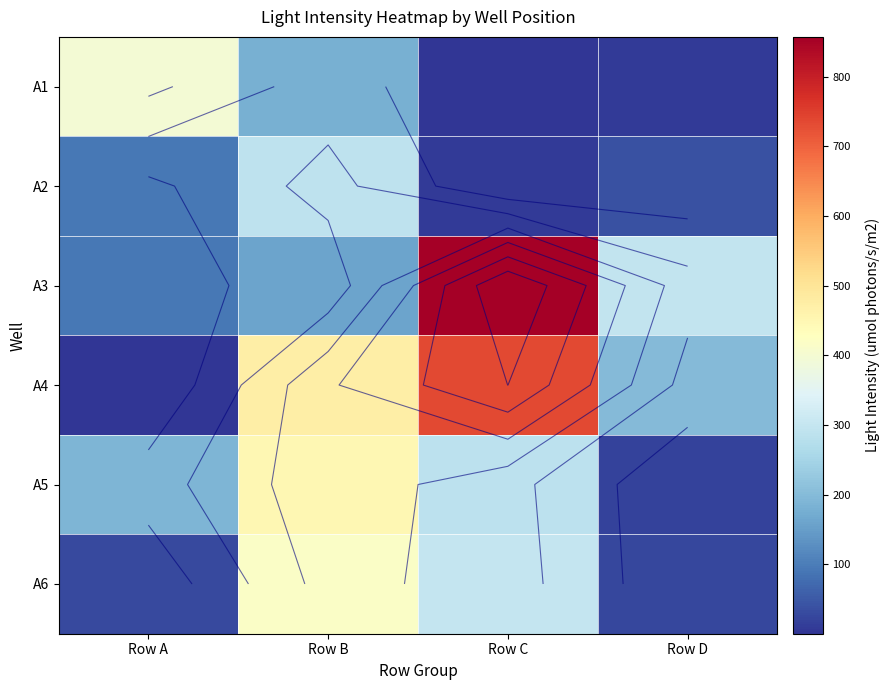

At how many categories does at least one series exceed 232?

4